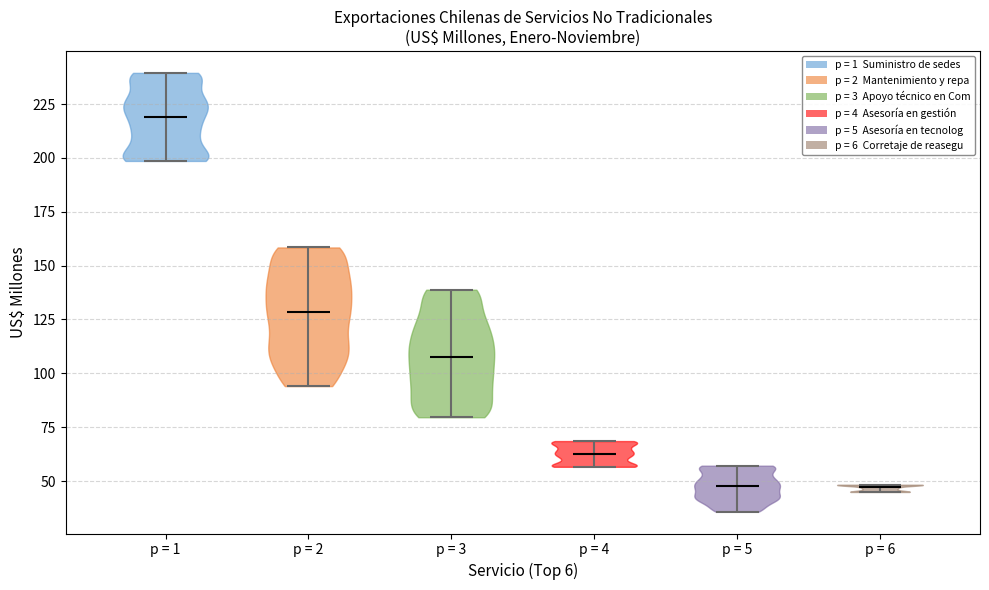

What is the lowest point the violin for p = 6 reaches on the y-axis? The values are not printed on the chart, so give them approximately, as read against the axis.

45